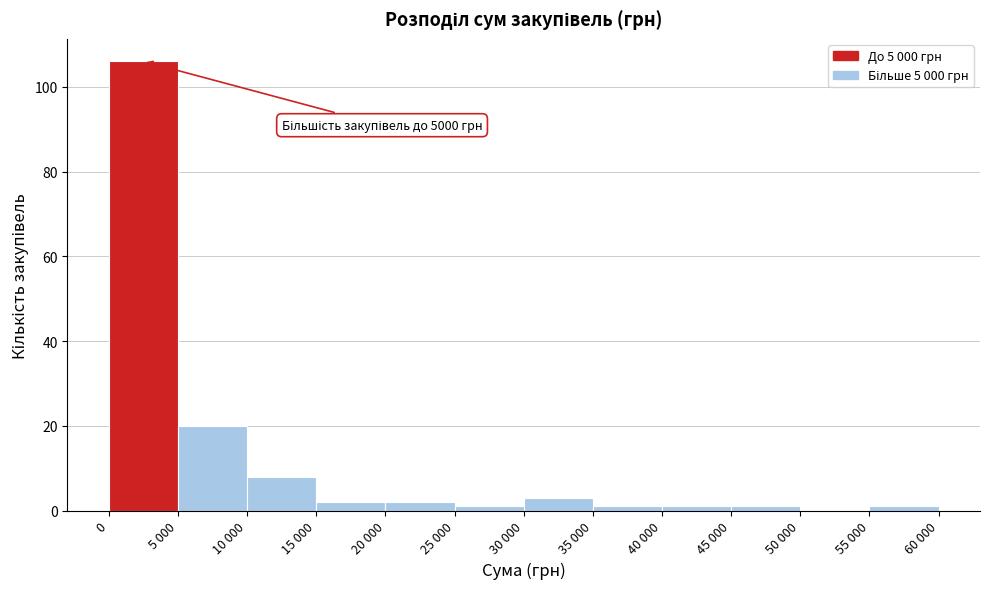

Reading right to left, transcribe all the data shown in this chart.

55 000=1	50 000=0	45 000=1	40 000=1	35 000=1	30 000=3	25 000=1	20 000=2	15 000=2	10 000=8	5 000=20	0=106